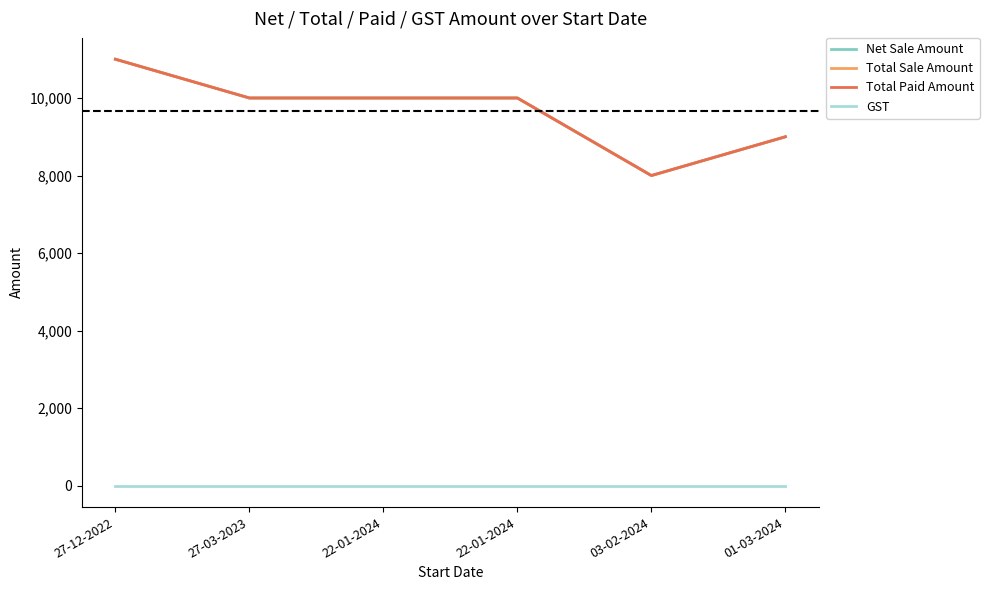

At which category is the sum across all series the highest?

27-12-2022